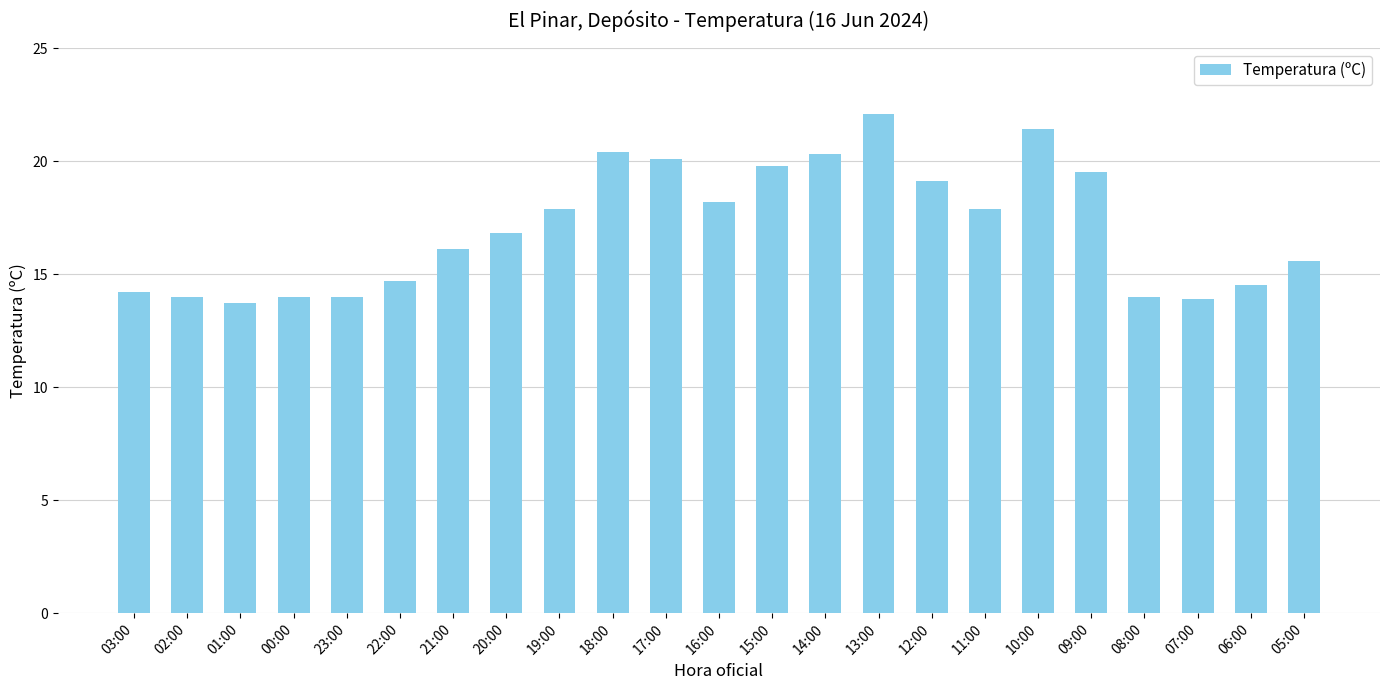

The chart shows a value of 17.9 at 19:00. True or false?

True